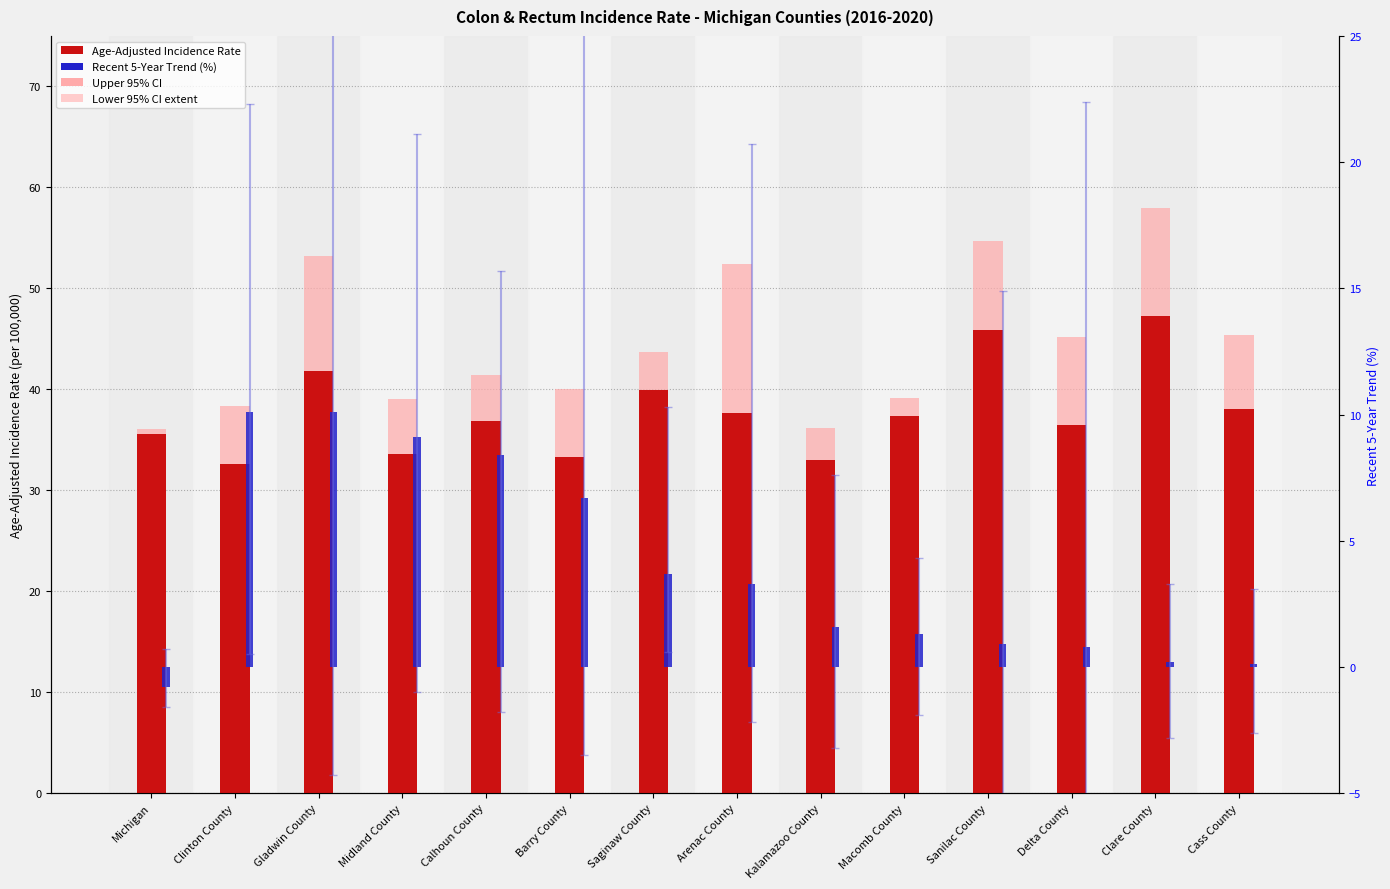

At Delta County, list the series in order from smallest to largest.

Recent 5-Year Trend (%), Lower 95% CI extent, Upper 95% CI, Age-Adjusted Incidence Rate